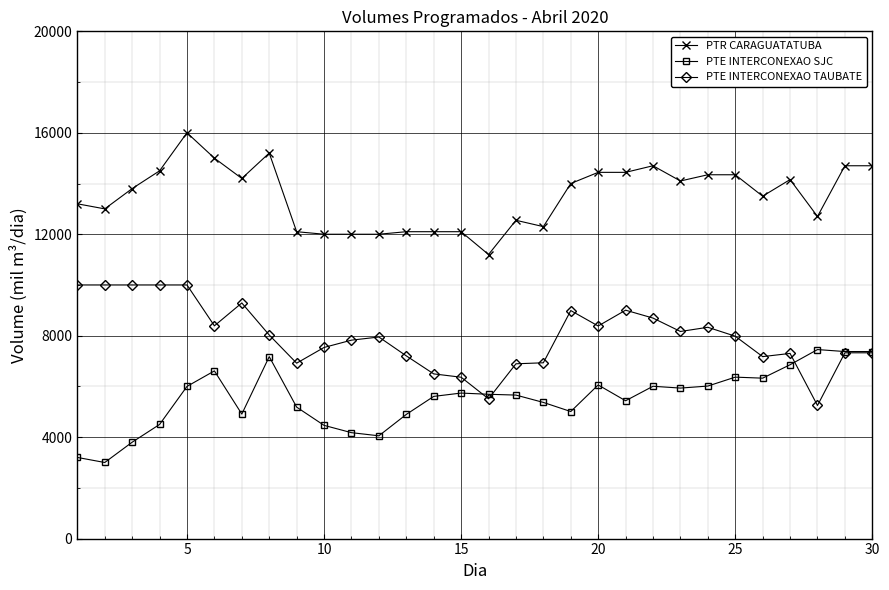

List the series in order of their overall mean, highest first.

PTR CARAGUATATUBA, PTE INTERCONEXAO TAUBATE, PTE INTERCONEXAO SJC